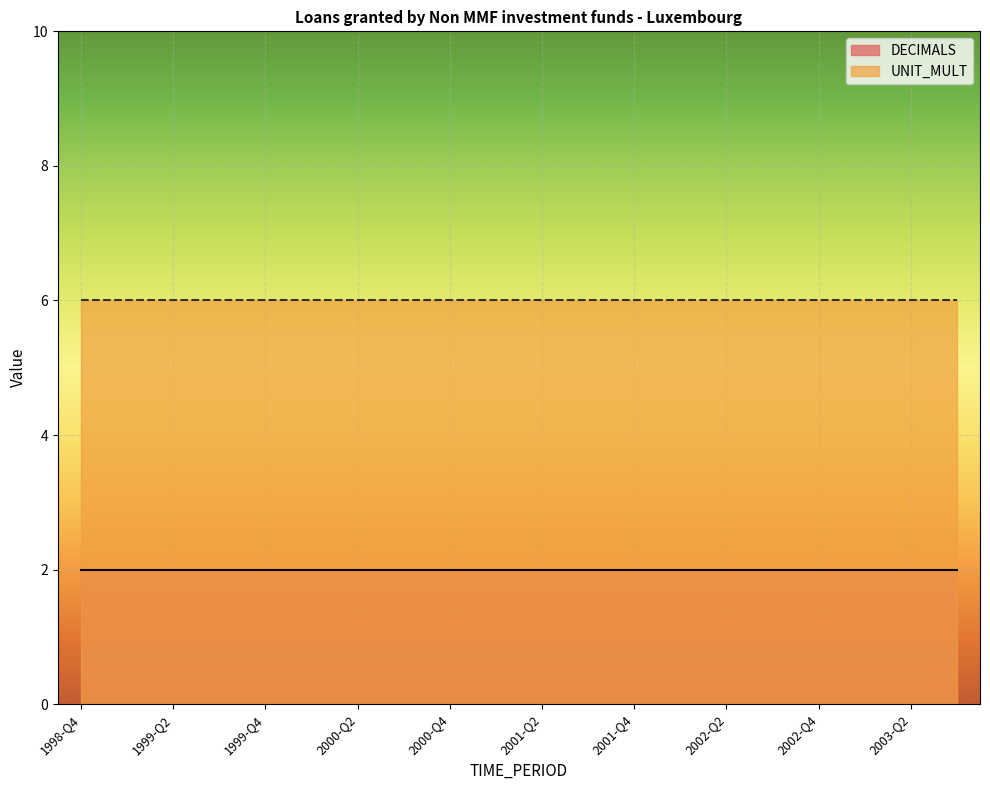

True or false: UNIT_MULT and DECIMALS intersect in this chart.

False